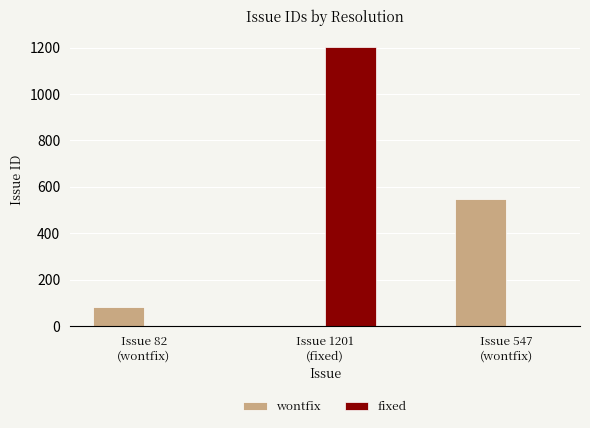

What is the sum of all fixed values?

1201